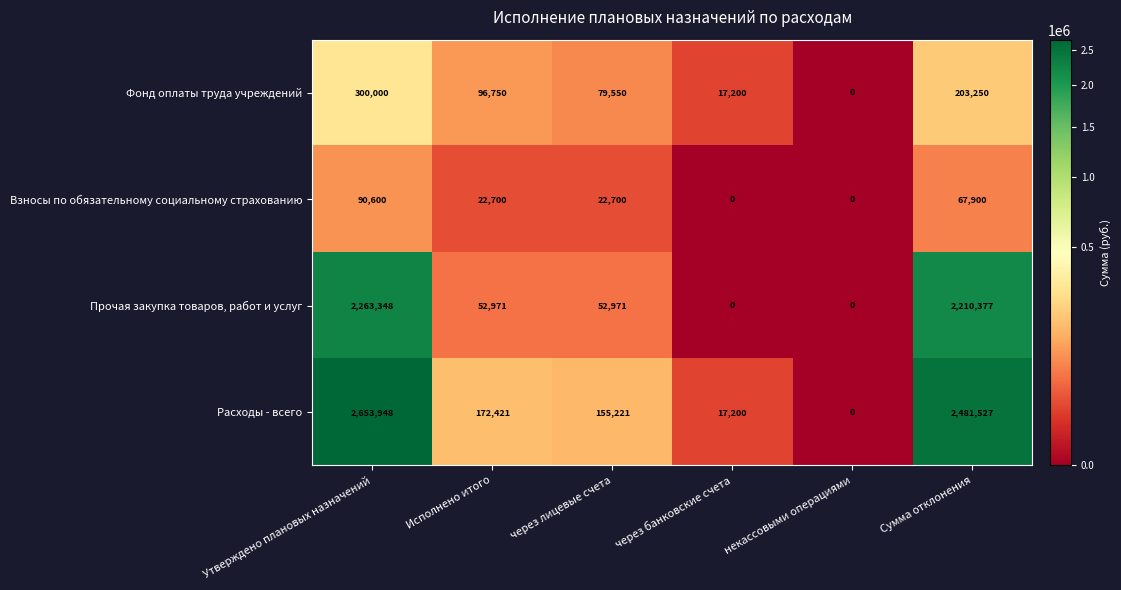

Rank the series by their maximum value, from lowest to highest.

Взносы по обязательному социальному страхованию, Фонд оплаты труда учреждений, Прочая закупка товаров, работ и услуг, Расходы - всего